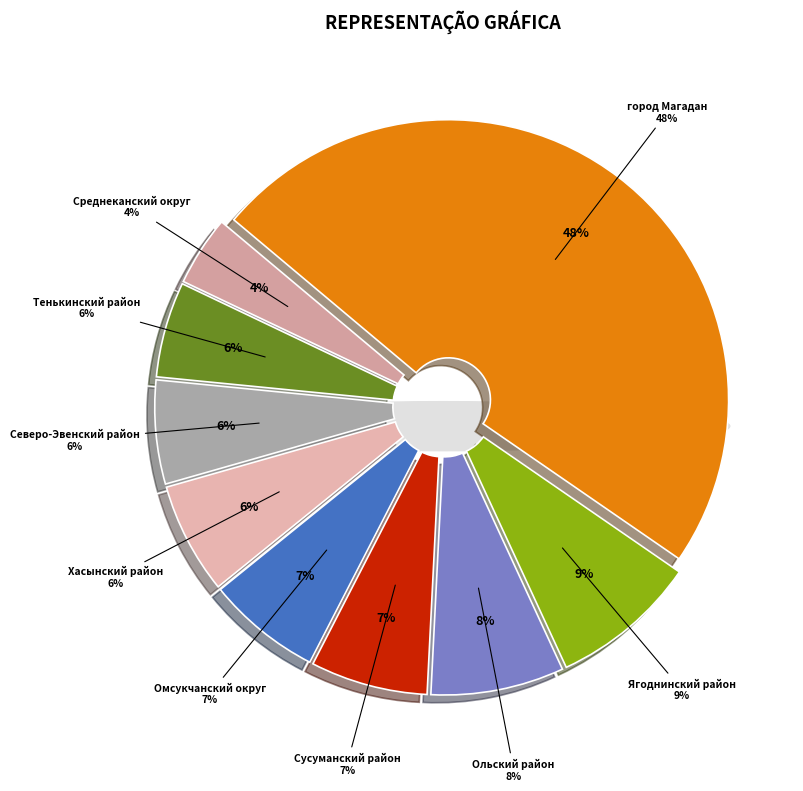

Which category has the smallest portion of the pie?

Среднеканский округ